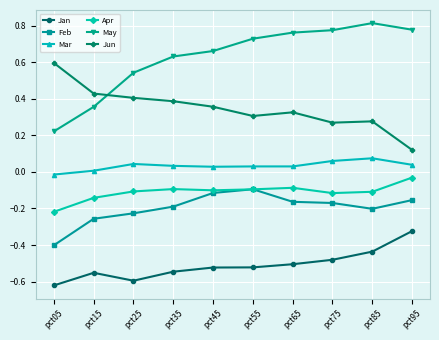

True or false: Apr and Mar cross at least once.

False